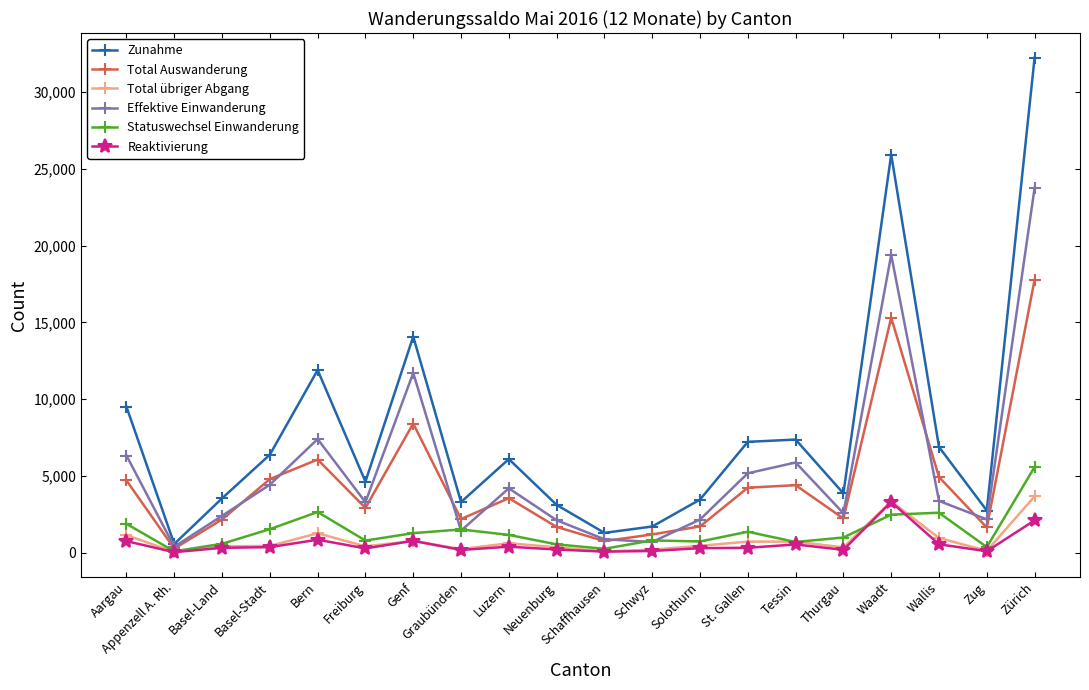

What are all the series names shown in the legend?

Zunahme, Total Auswanderung, Total übriger Abgang, Effektive Einwanderung, Statuswechsel Einwanderung, Reaktivierung